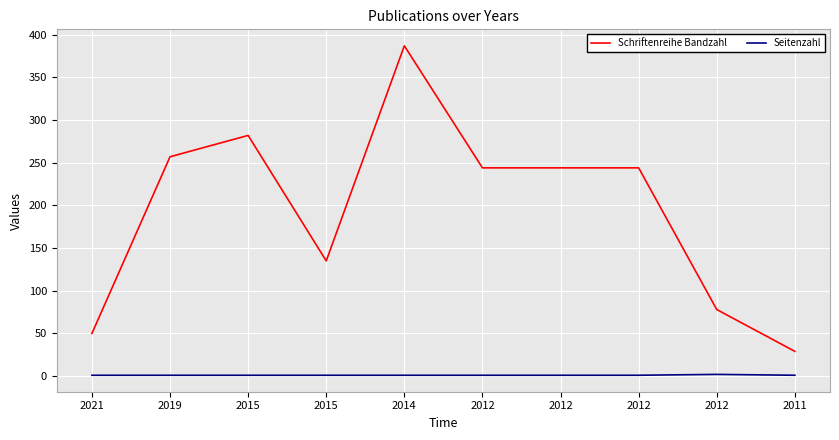

What is the value of the Schriftenreihe Bandzahl point at the 2nd from the left?

257